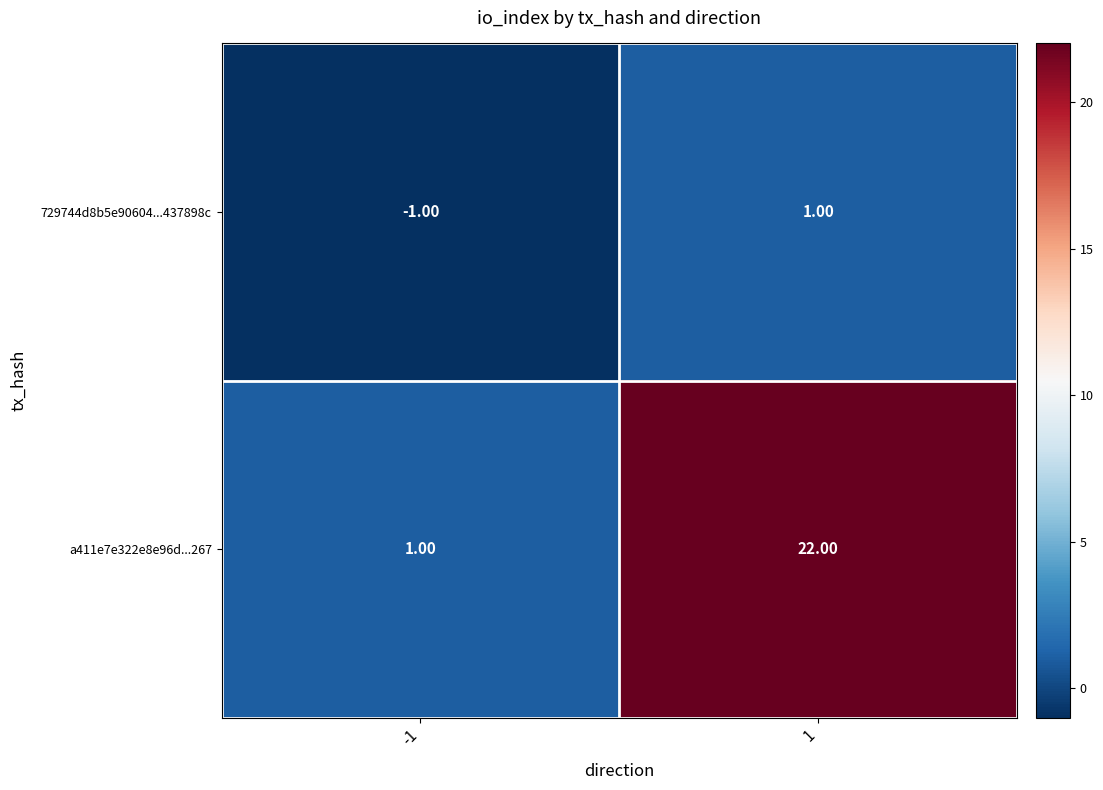

Which series changed the most between -1 and 1?

a411e7e322e8e96d...267